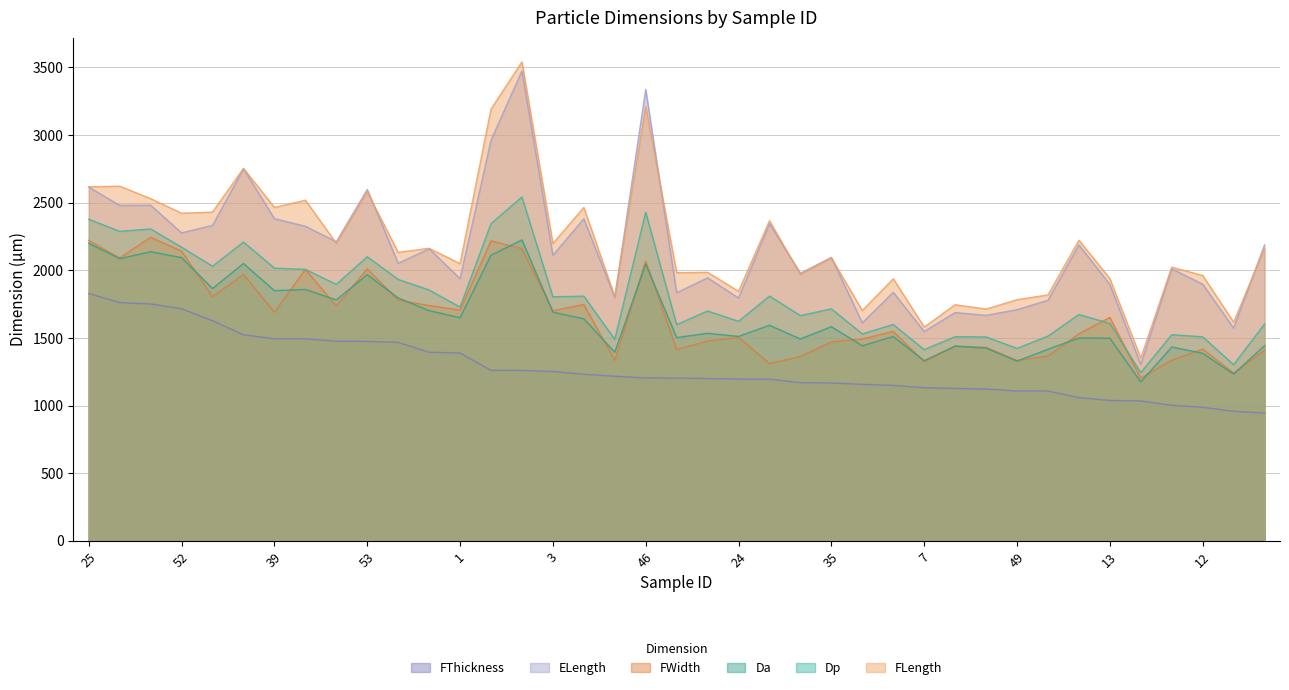

What is the label of the 35th point from the left?

10